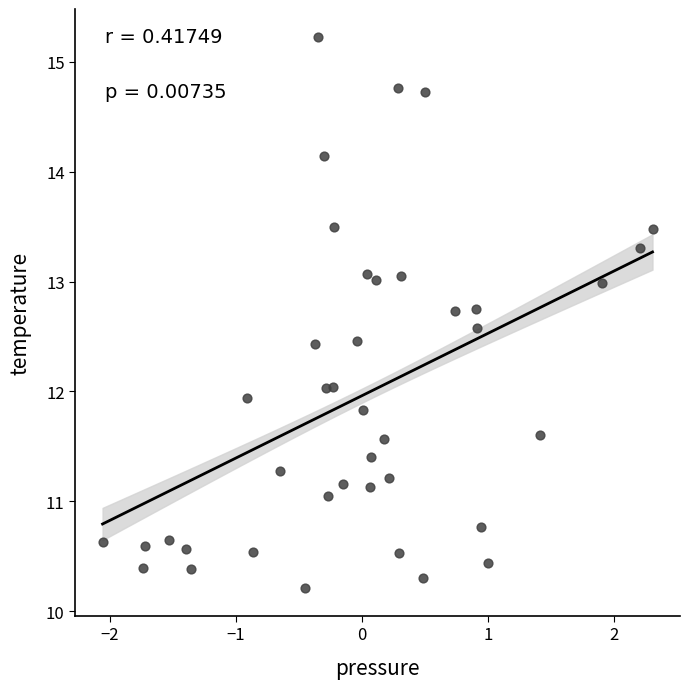

What is the range of Y values (max minus min)?

5.0